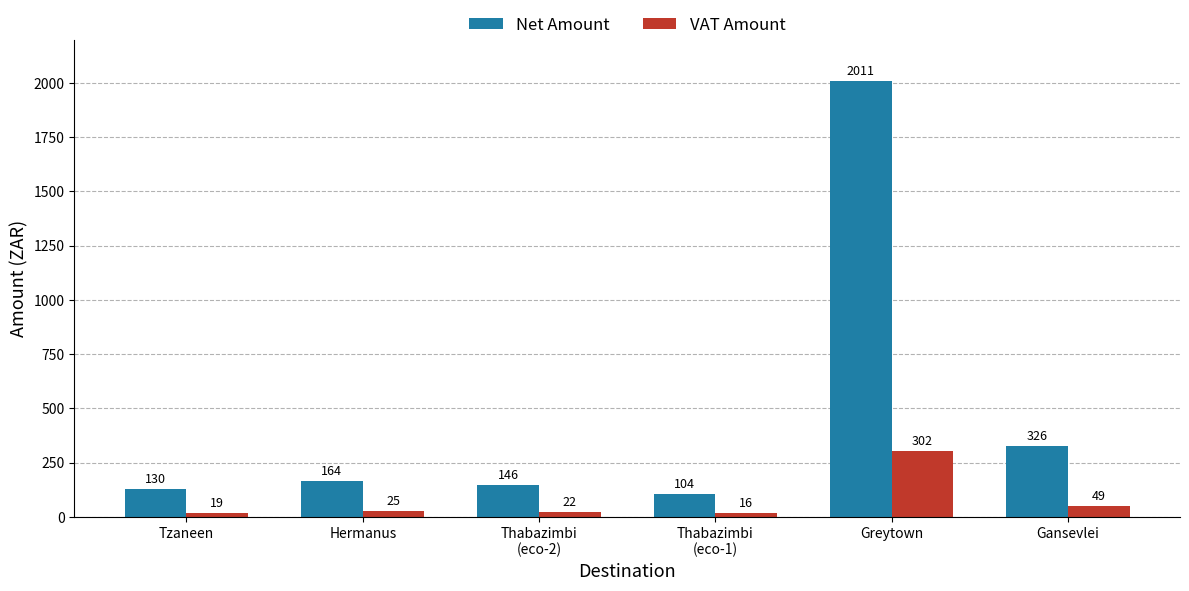

Rank the series at Gansevlei from highest to lowest value.

Net Amount, VAT Amount